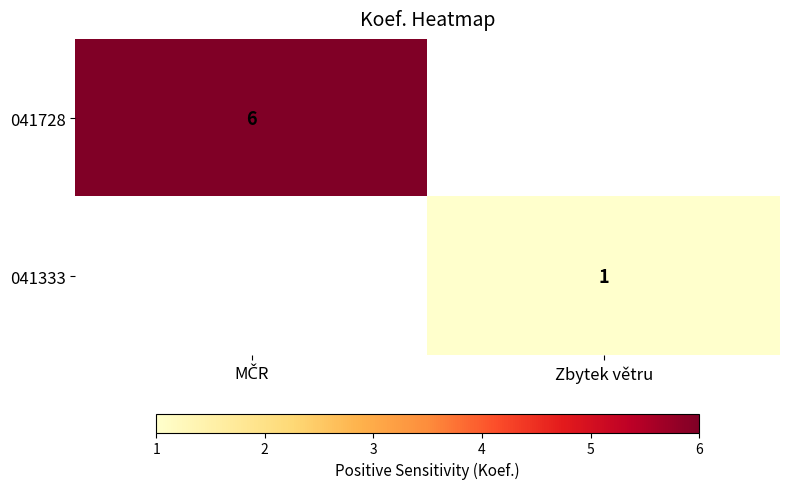

Which has a higher value, MČR or Zbytek větru?

MČR